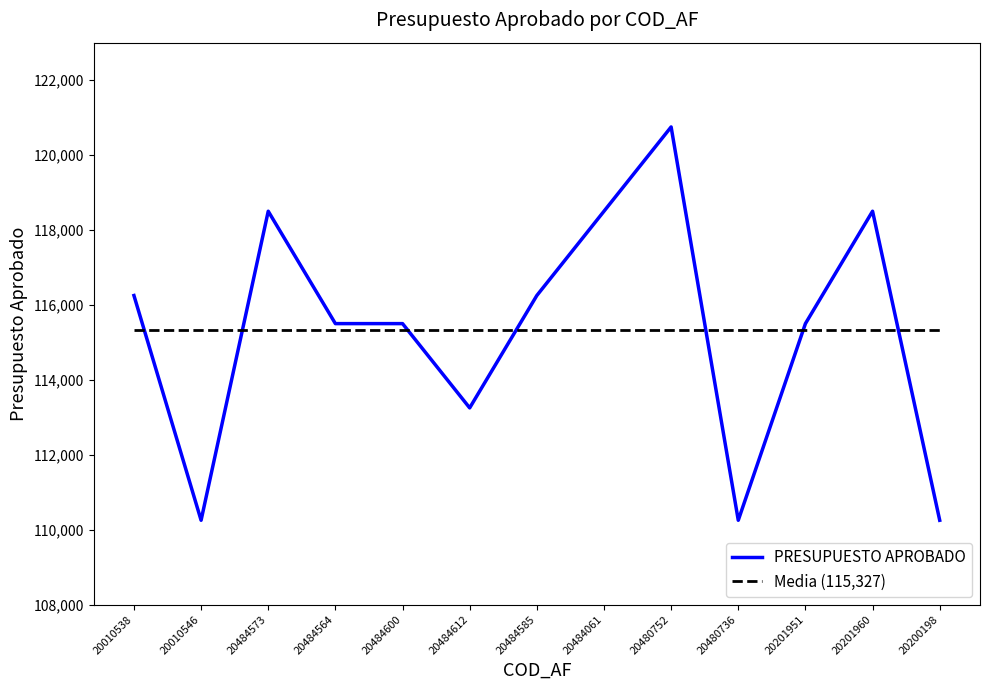

At which category does the chart reach its minimum across all series?

20010546